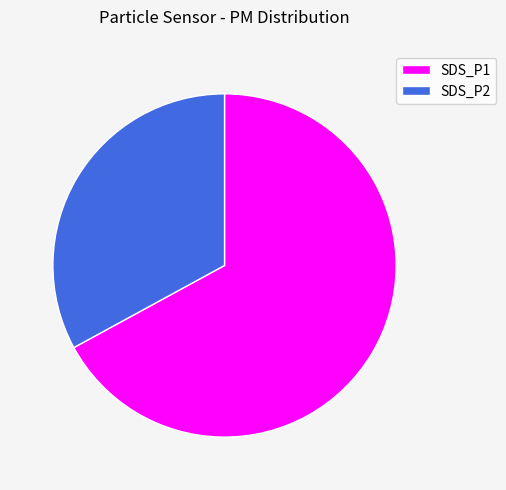

Is it true that SDS_P2 is 42% of the pie?

False